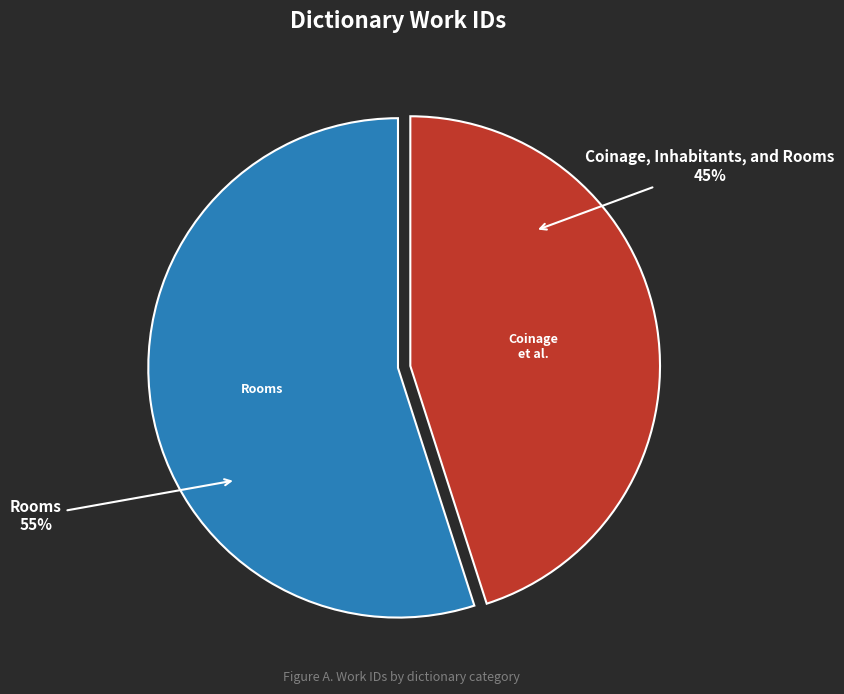

To the nearest percent, what is the combined percentage of Rooms and Coinage, Inhabitants, and Rooms?

100%